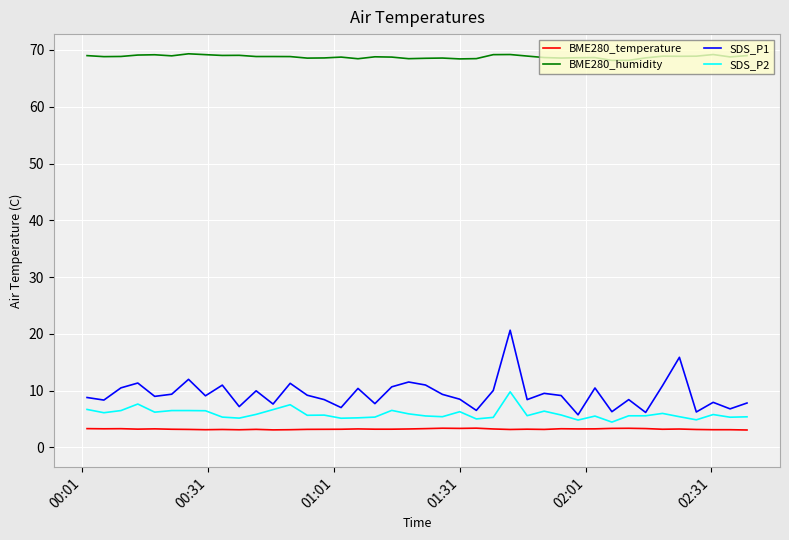

What is the difference between the maximum and second lowest values in the BME280_temperature series?

0.3